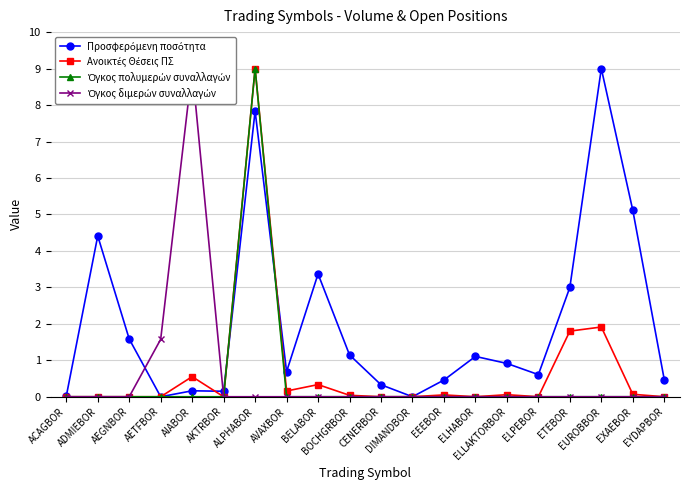

Reading left to right, transcribe all the data shown in this chart.

Προσφερόμενη ποσότητα: ACAGBOR=0.0	ADMIEBOR=4.4	AEGNBOR=1.6	AETFBOR=0.0	AIABOR=0.2	AKTRBOR=0.2	ALPHABOR=7.8	AVAXBOR=0.7	BELABOR=3.4	BOCHGRBOR=1.1	CENERBOR=0.3	DIMANDBOR=0.0	EEEBOR=0.5	ELHABOR=1.1	ELLAKTORBOR=0.9	ELPEBOR=0.6	ETEBOR=3.0	EUROBBOR=9.0	EXAEBOR=5.1	EYDAPBOR=0.5
Ανοικτές Θέσεις ΠΣ: ACAGBOR=0.0	ADMIEBOR=0.0	AEGNBOR=0.0	AETFBOR=0.0	AIABOR=0.6	AKTRBOR=0.0	ALPHABOR=9.0	AVAXBOR=0.2	BELABOR=0.3	BOCHGRBOR=0.0	CENERBOR=0.0	DIMANDBOR=0.0	EEEBOR=0.1	ELHABOR=0.0	ELLAKTORBOR=0.1	ELPEBOR=0.0	ETEBOR=1.8	EUROBBOR=1.9	EXAEBOR=0.1	EYDAPBOR=0.0
Όγκος πολυμερών συναλλαγών: ACAGBOR=0.0	ADMIEBOR=0.0	AEGNBOR=0.0	AETFBOR=0.0	AIABOR=0.0	AKTRBOR=0.0	ALPHABOR=9.0	AVAXBOR=0.0	BELABOR=0.0	BOCHGRBOR=0.0	CENERBOR=0.0	DIMANDBOR=0.0	EEEBOR=0.0	ELHABOR=0.0	ELLAKTORBOR=0.0	ELPEBOR=0.0	ETEBOR=0.0	EUROBBOR=0.0	EXAEBOR=0.0	EYDAPBOR=0.0
Όγκος διμερών συναλλαγών: ACAGBOR=0.0	ADMIEBOR=0.0	AEGNBOR=0.0	AETFBOR=1.6	AIABOR=9.0	AKTRBOR=0.0	ALPHABOR=0.0	AVAXBOR=0.0	BELABOR=0.0	BOCHGRBOR=0.0	CENERBOR=0.0	DIMANDBOR=0.0	EEEBOR=0.0	ELHABOR=0.0	ELLAKTORBOR=0.0	ELPEBOR=0.0	ETEBOR=0.0	EUROBBOR=0.0	EXAEBOR=0.0	EYDAPBOR=0.0